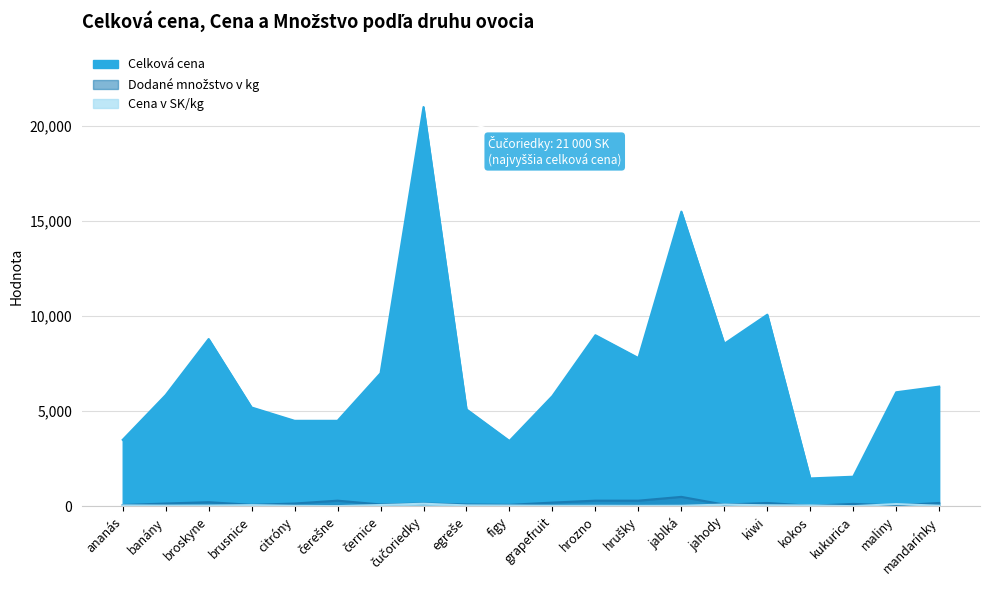

What is the value of the Celková cena point at the 7th from the left?

7000